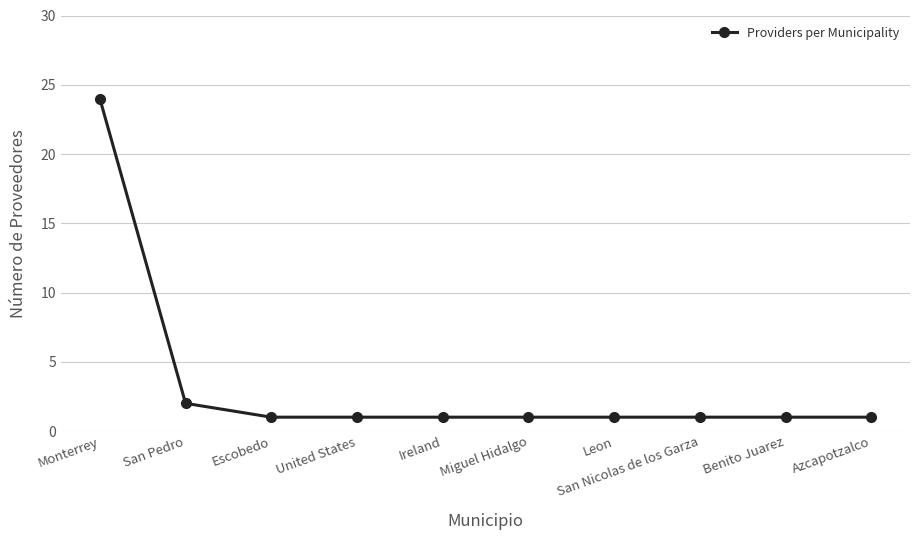

Read the value at Miguel Hidalgo.

1